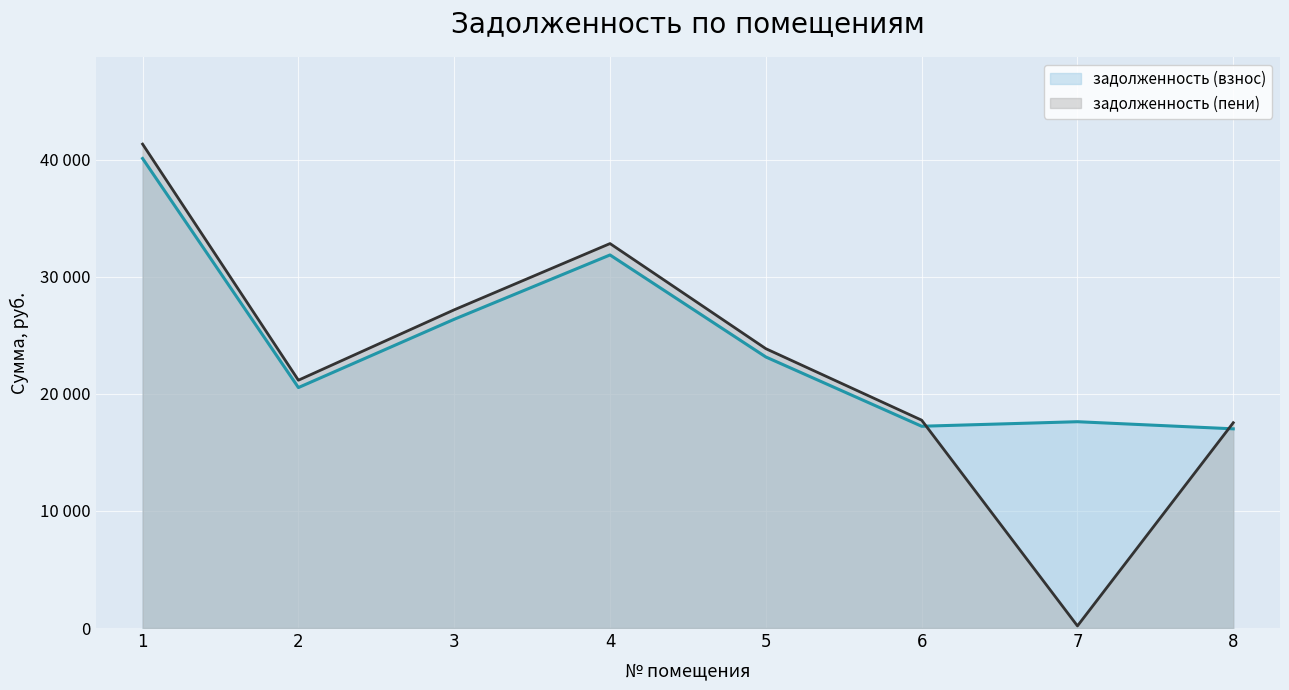

In задолженность (пени), how many points are lower than both neighbors (excluding endpoints)?

2